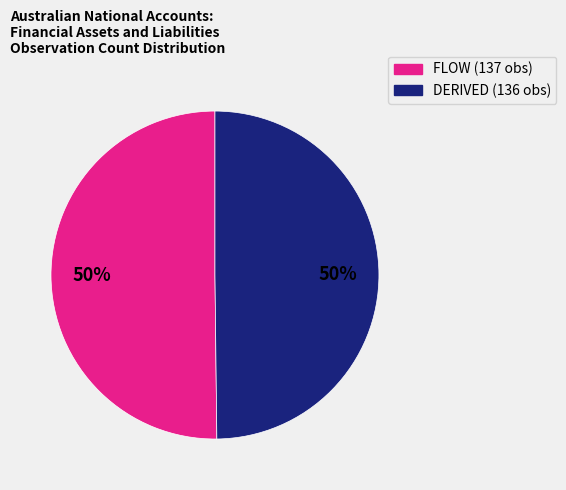

How many slices are in this pie chart?

2